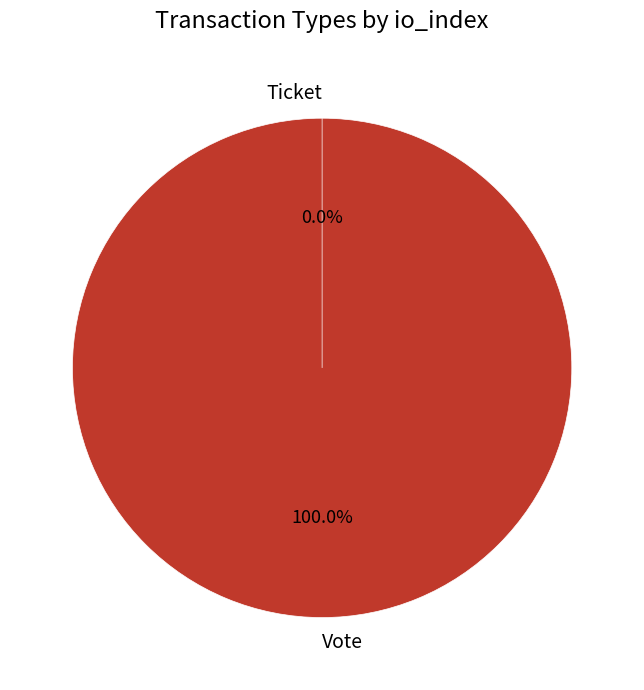

How many slices are in this pie chart?

2